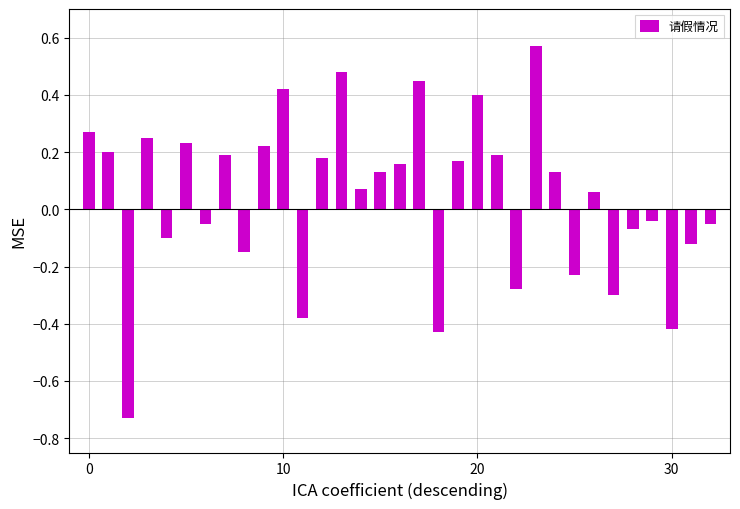

What is the difference between the second highest and minimum values?

1.2